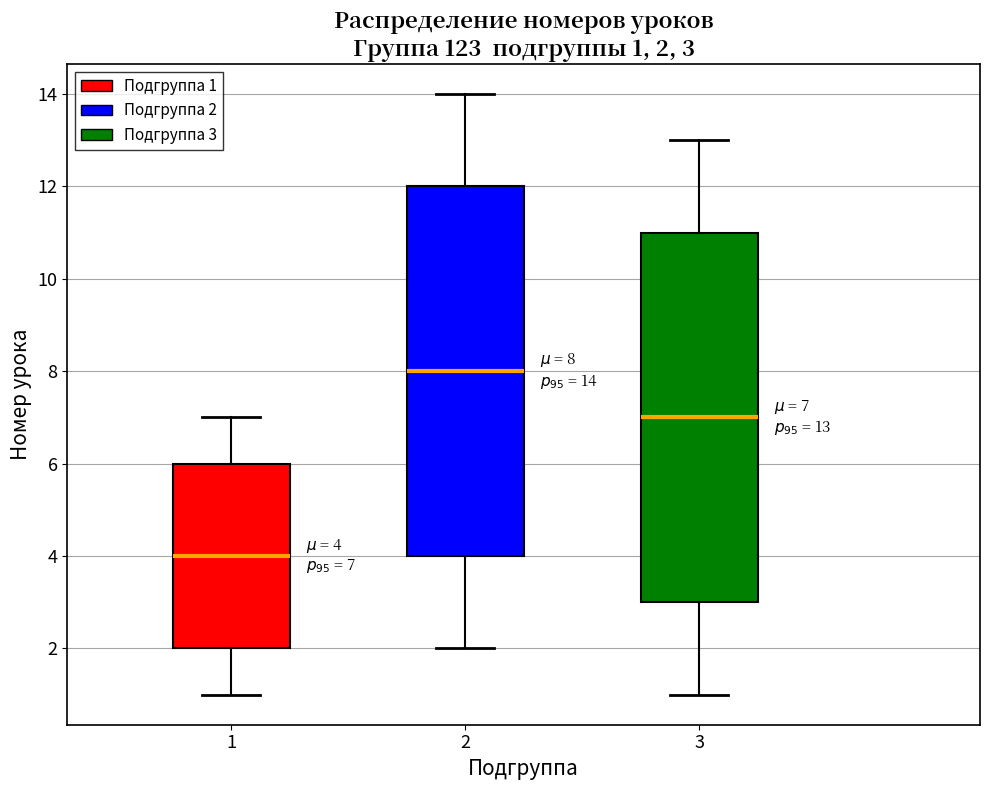

Which box's median line is the lowest?

1